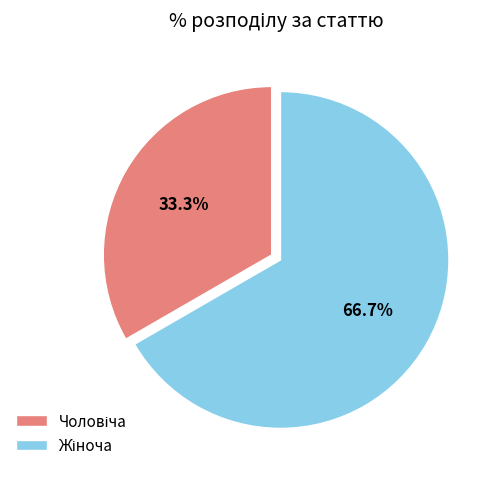

Does any single category account for the majority?

Yes